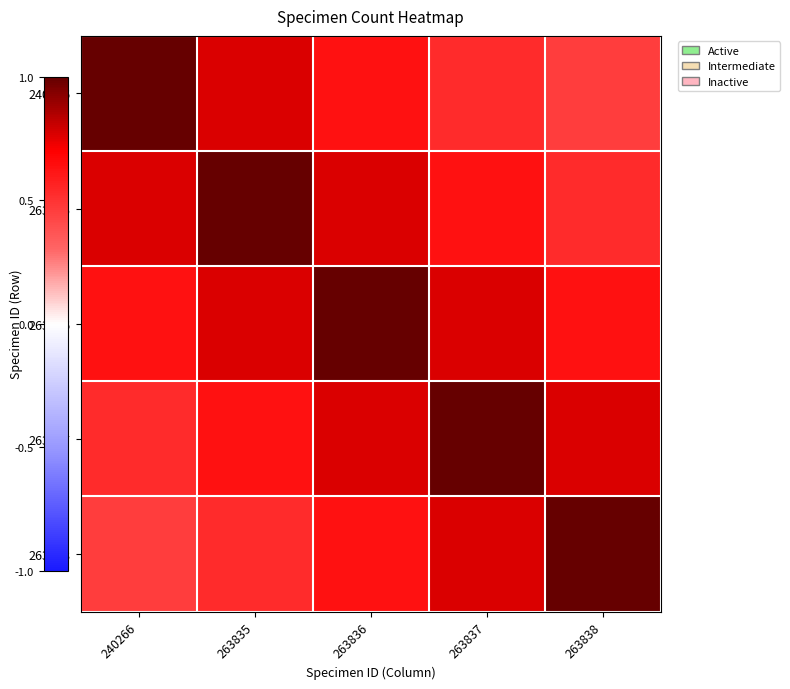

Rank the series at 263835 from highest to lowest value.

263835, 240266, 263836, 263837, 263838